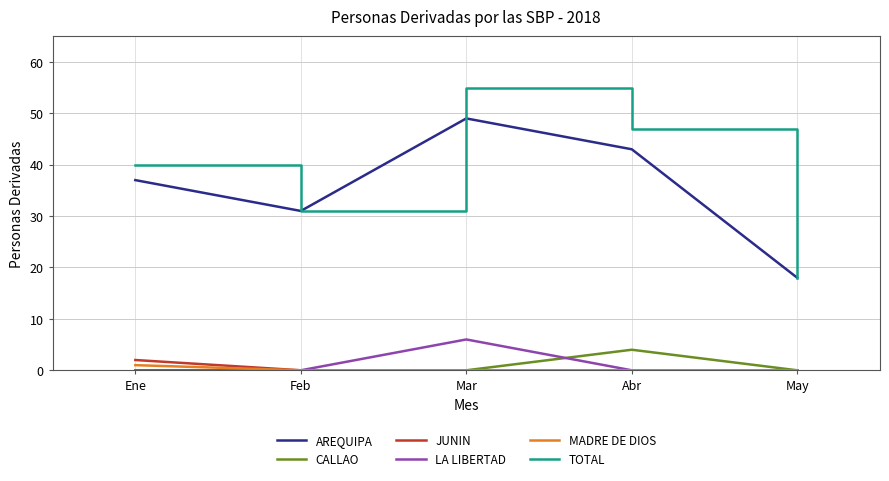

Which series has the largest total across all categories?

TOTAL